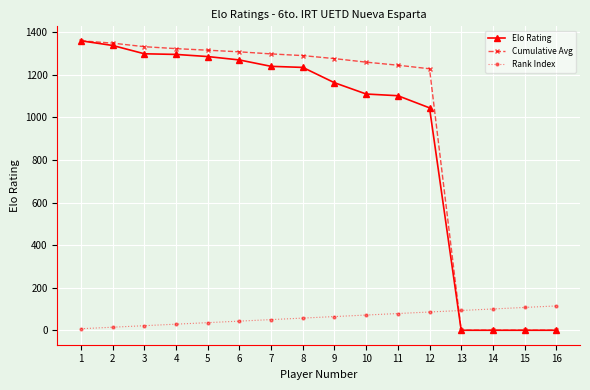

Between 5 and 16, which series saw the biggest shift?

Cumulative Avg